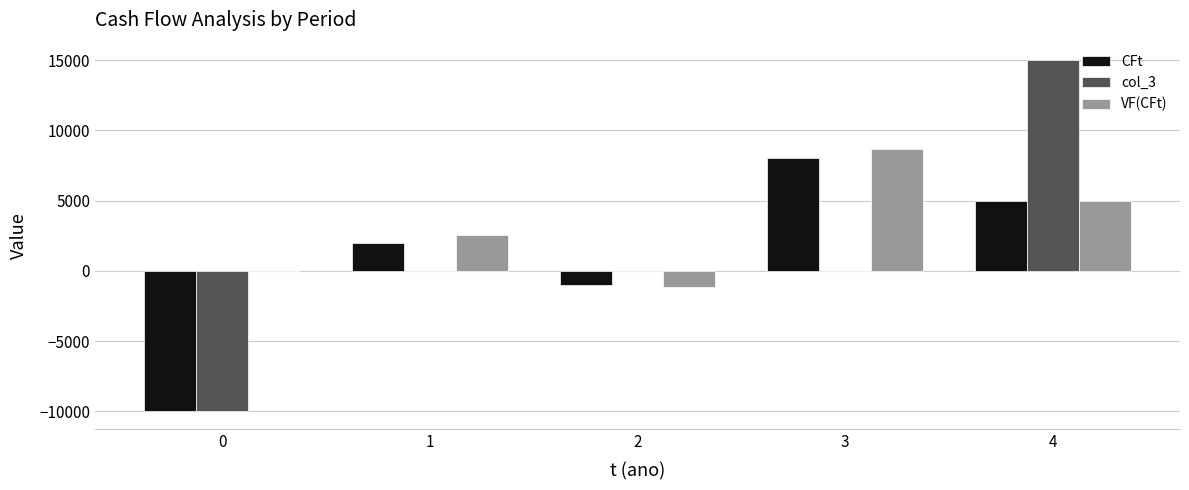

Are the bars horizontal?

No